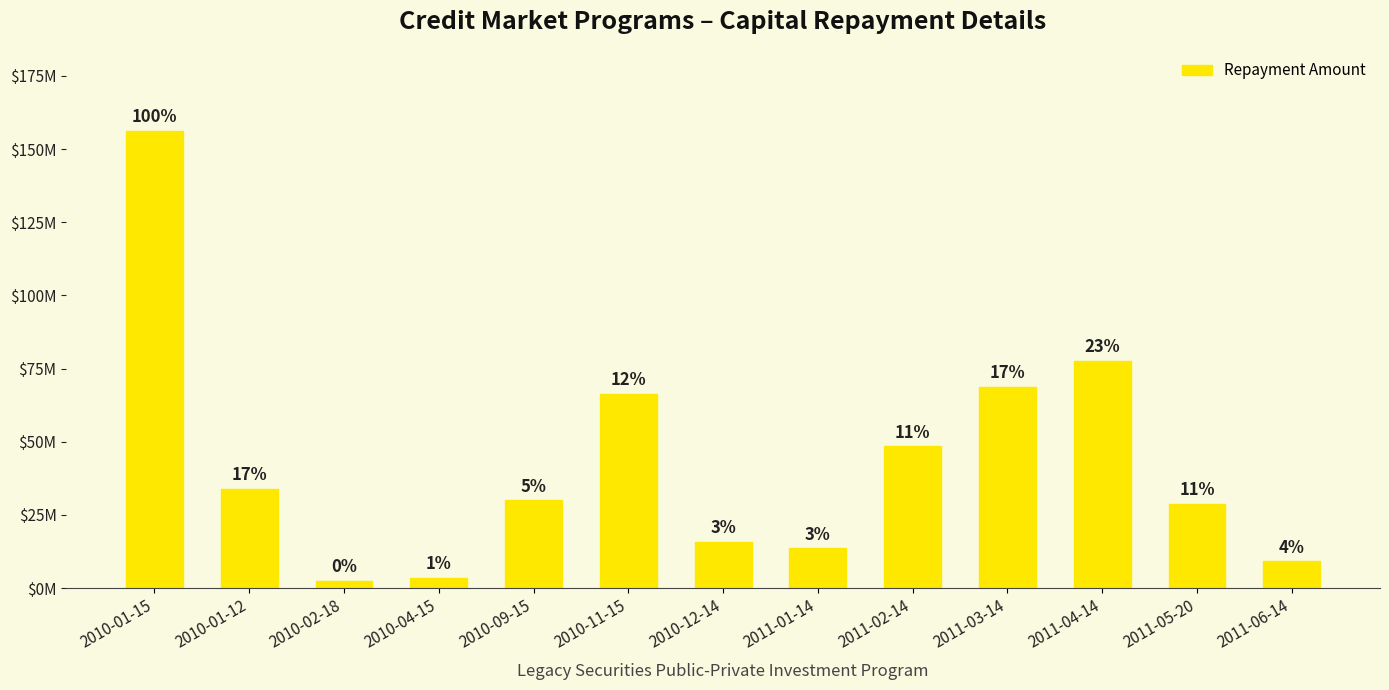

True or false: the data shows 34000000.0 at 2010-01-12.

True